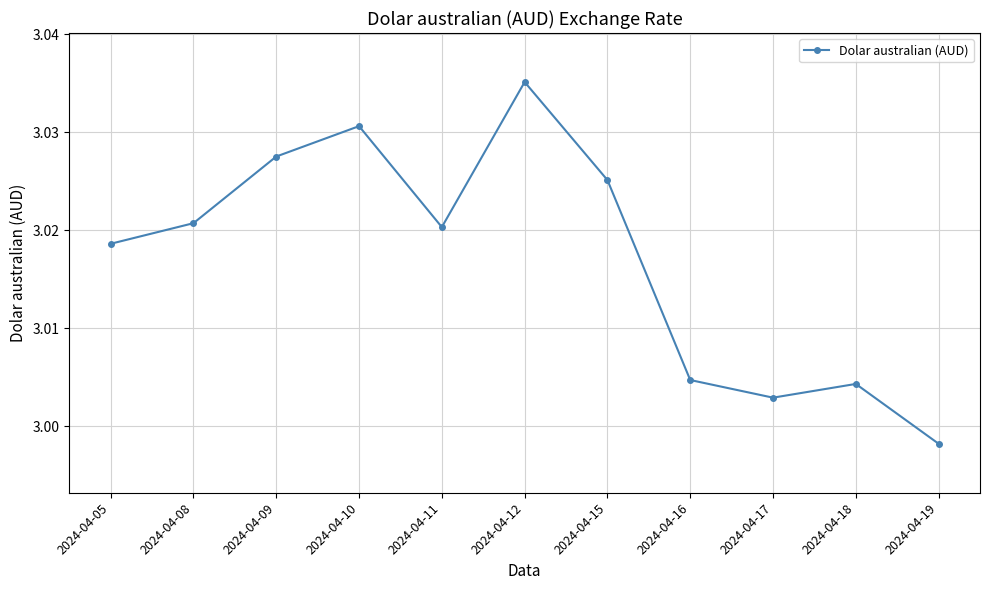

Does the chart display data point markers on the line(s)?

Yes